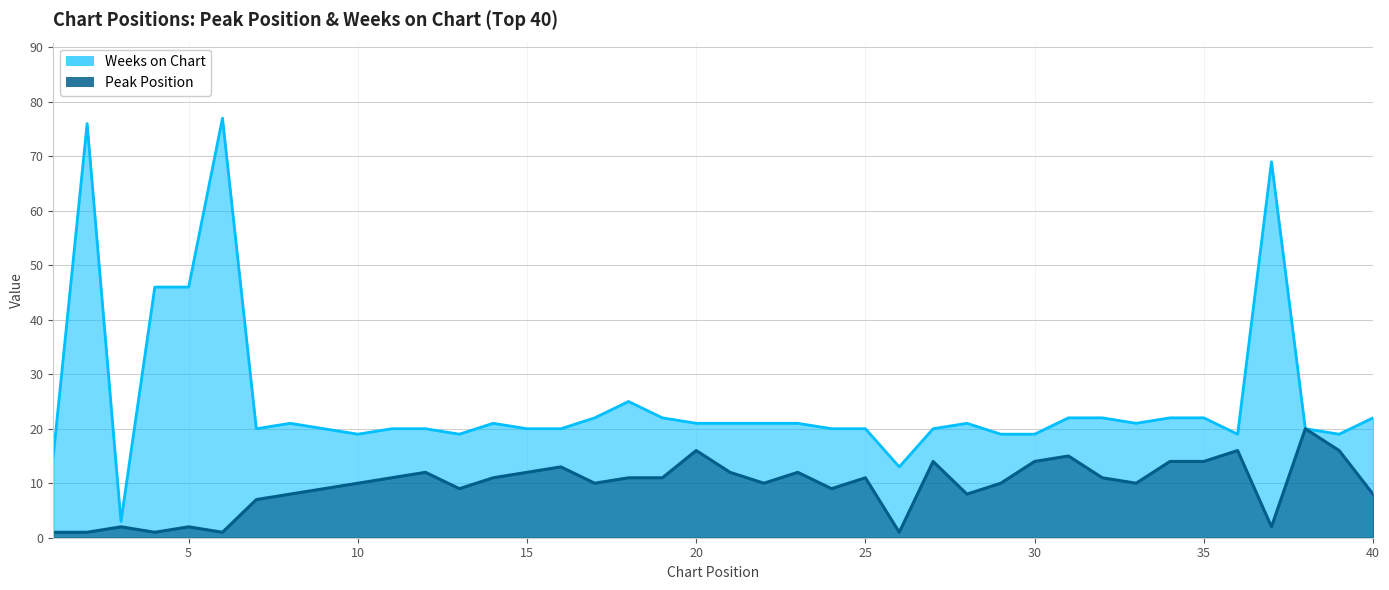

How many interior local peaks does the Weeks on Chart series have?

7